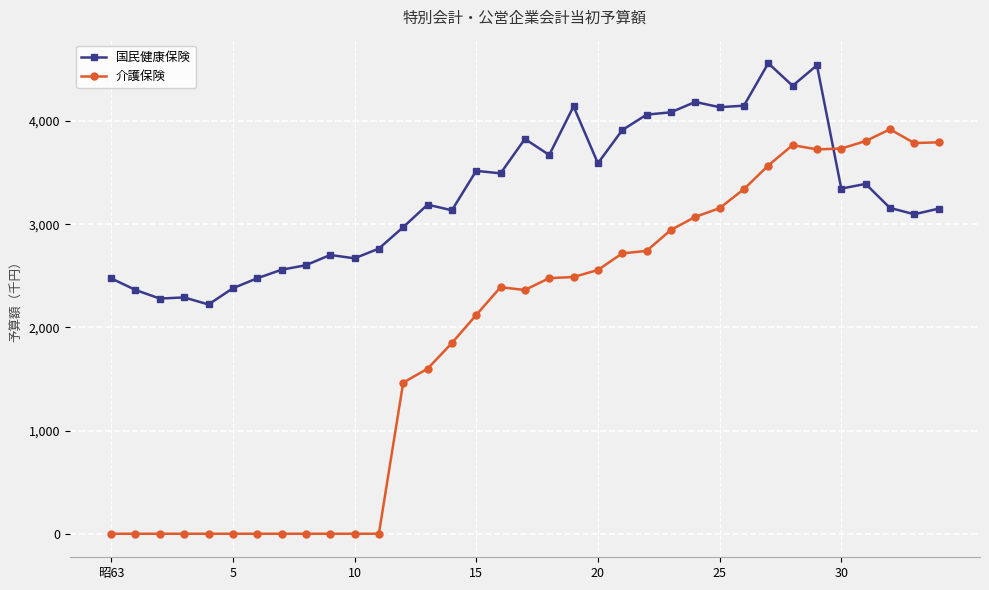

Is this an area chart (filled region under the line)?

No